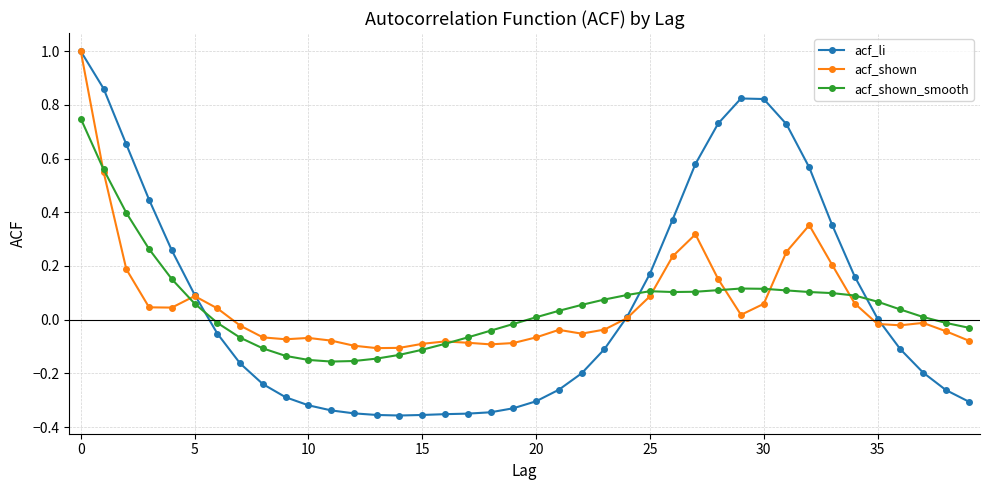

What is the maximum value for acf_shown?

1.0